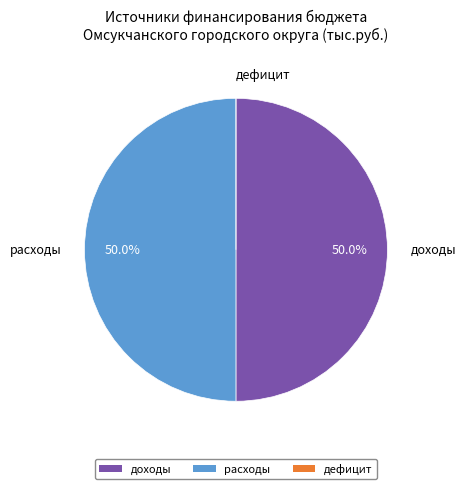

To the nearest percent, what is the combined percentage of доходы and расходы?

100%